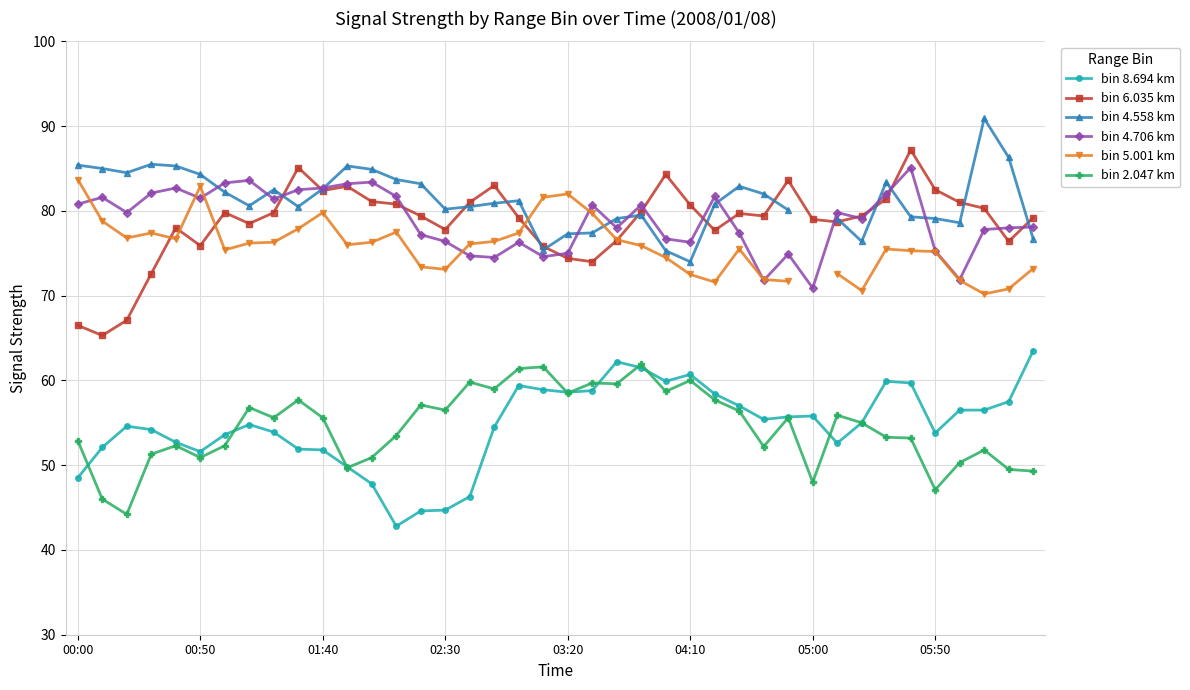

What is the label of the 1st point from the left?

00:00